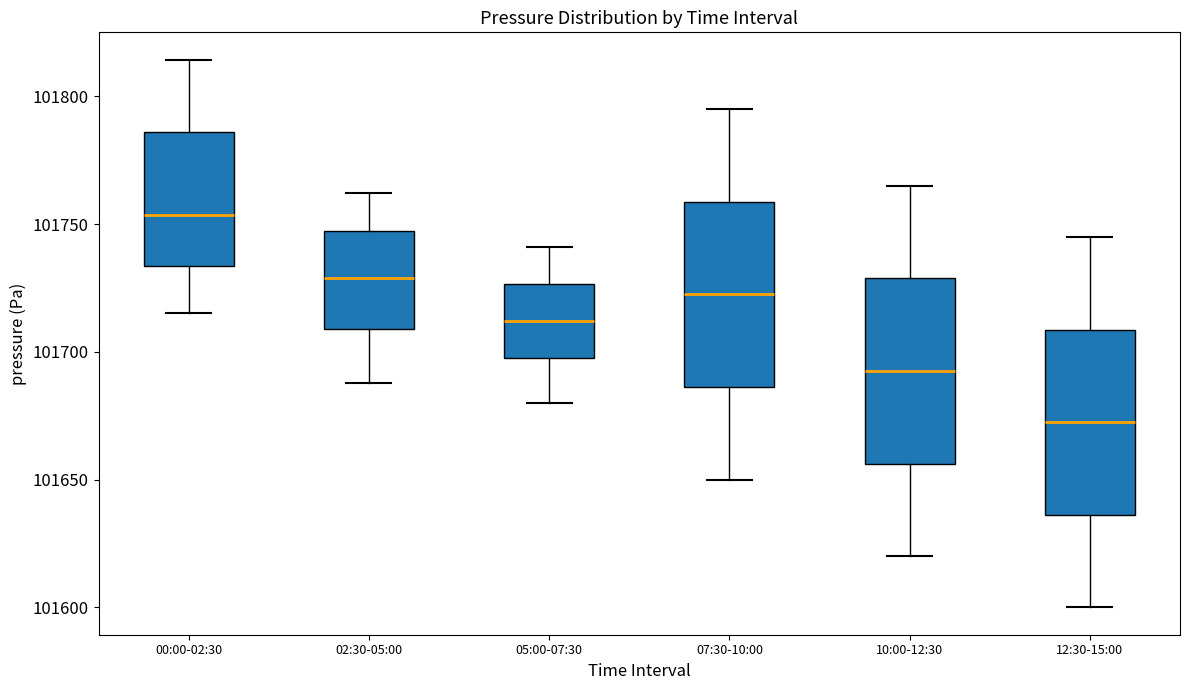

Which box's median line is the highest?

00:00-02:30